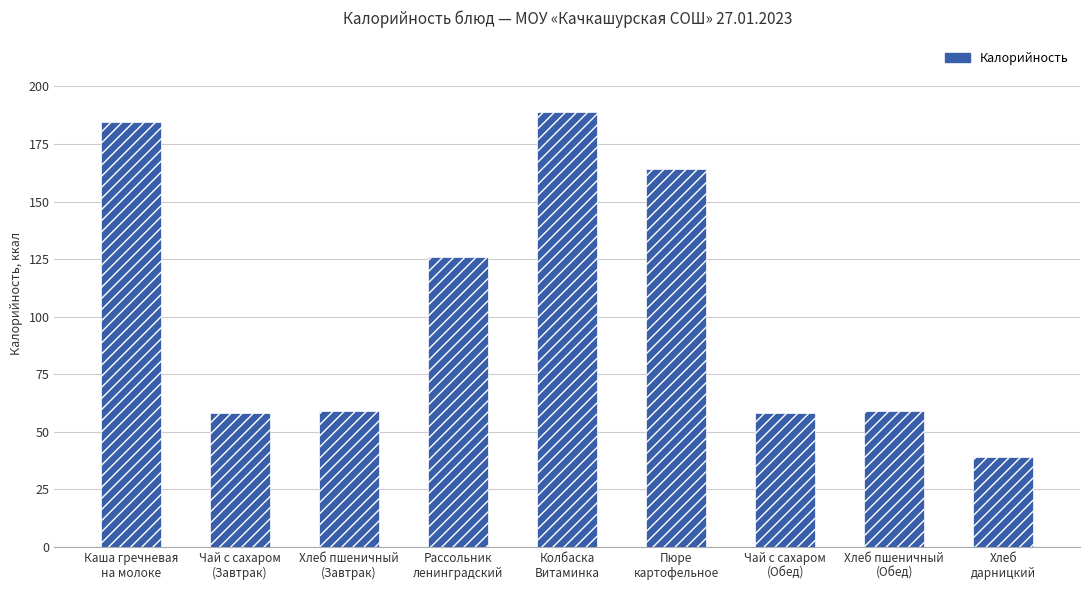

At which category does the chart reach its minimum across all series?

Хлеб
дарницкий